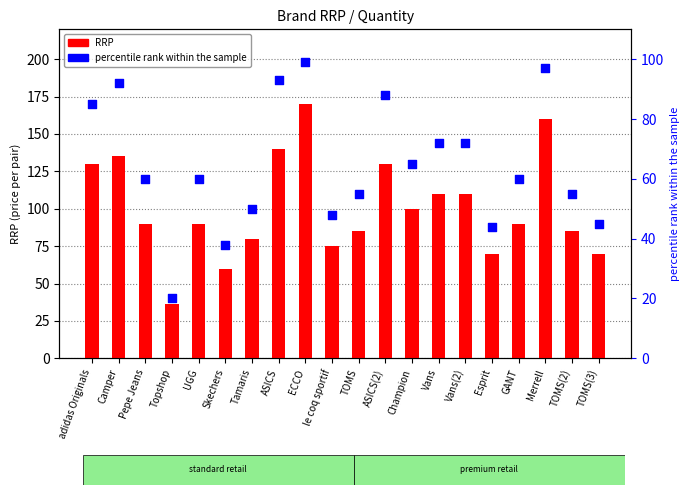

Which series has the largest Y range (max minus min)?

RRP